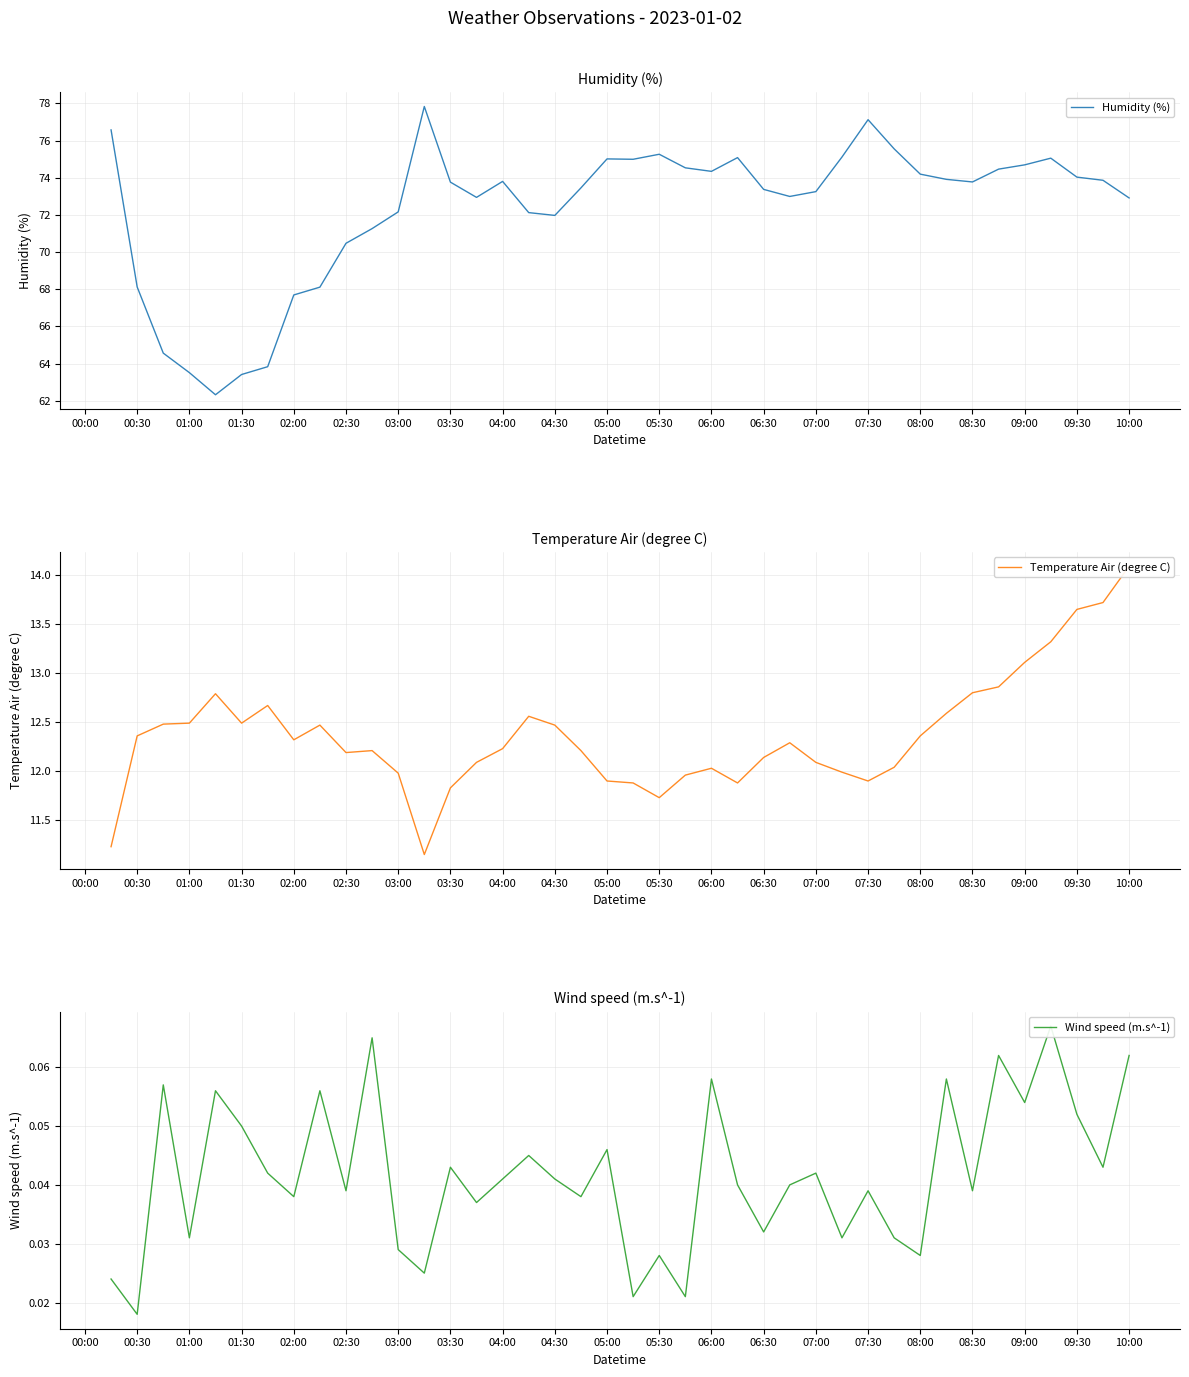

True or false: Wind speed (m.s^-1) and Humidity (%) intersect in this chart.

False